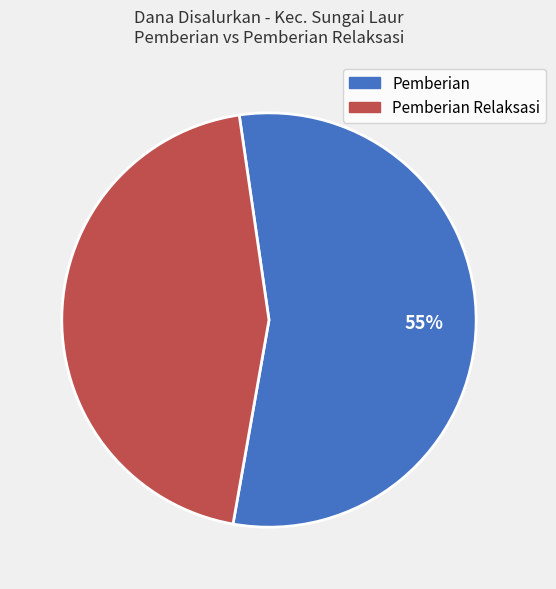

Is there any slice that represents more than half of the pie?

Yes